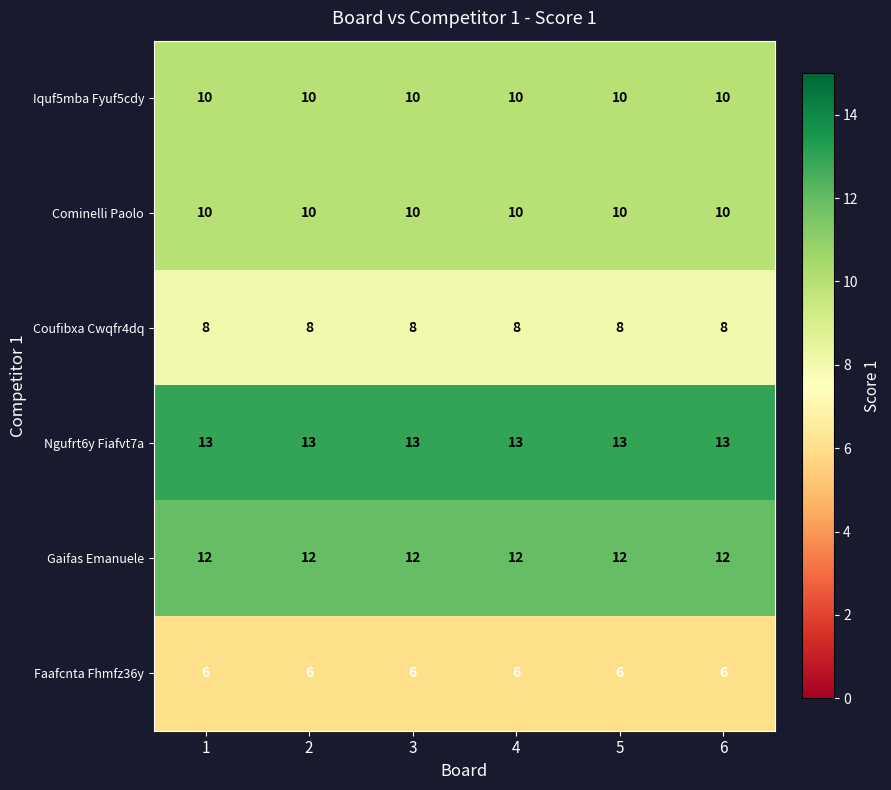

What is the highest value of the Cominelli Paolo series?

10